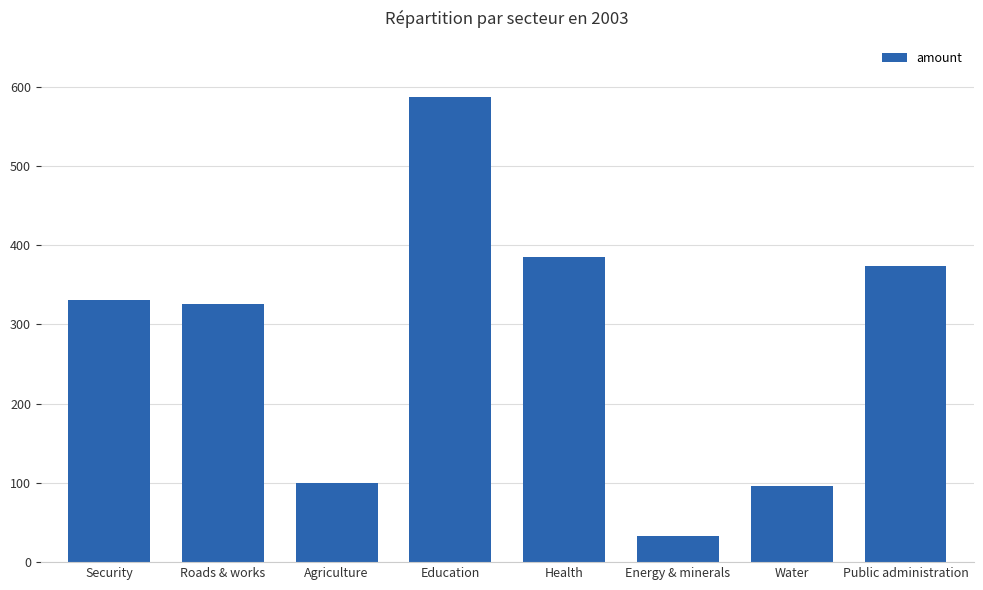

What is the difference between the maximum and second lowest values?

490.7